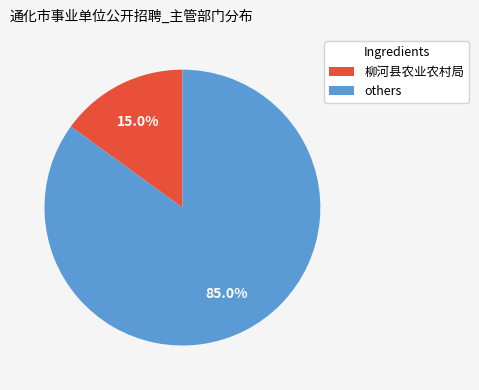

Is there a majority slice in this chart?

Yes